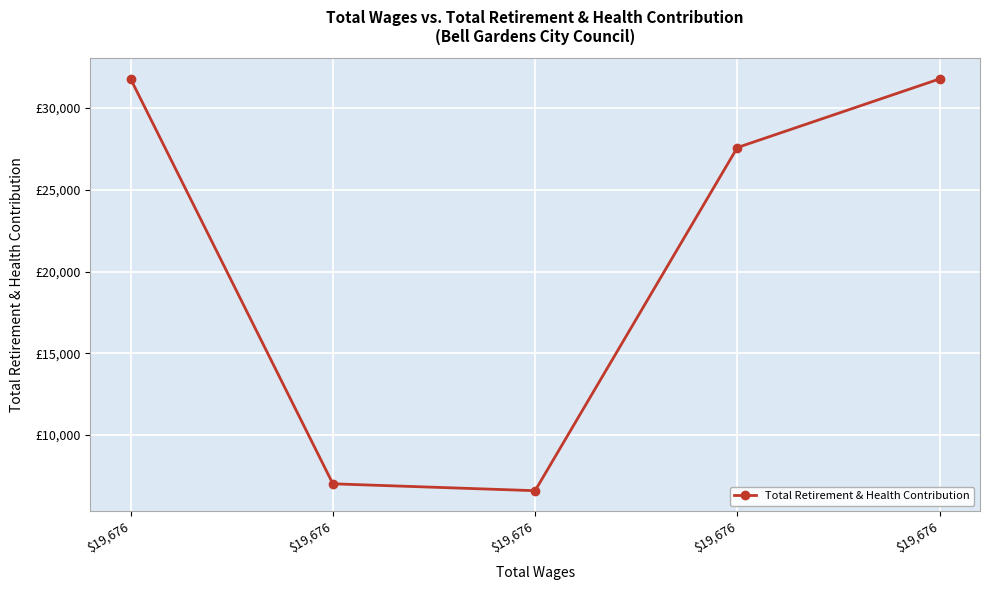

What is the value of the 5th point from the left?

31770